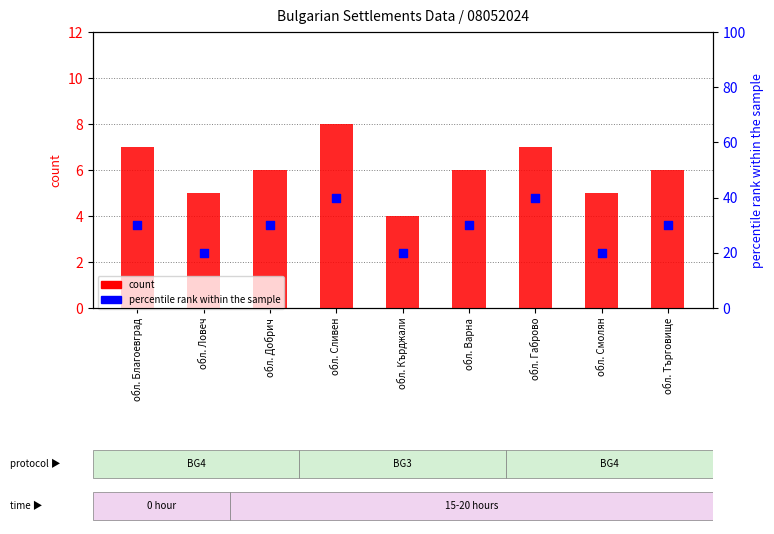

What are all the series names shown in the legend?

count, percentile rank within the sample